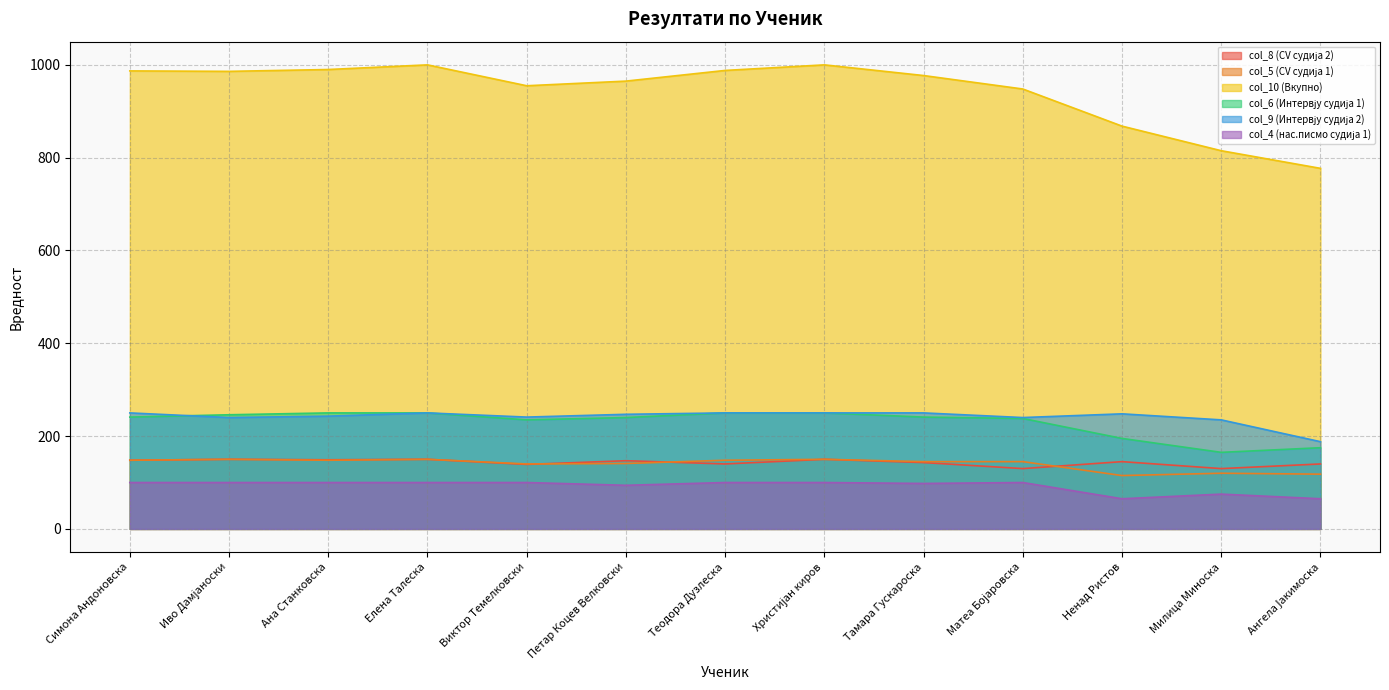

At which category is the sum across all series the highest?

Елена Талеска